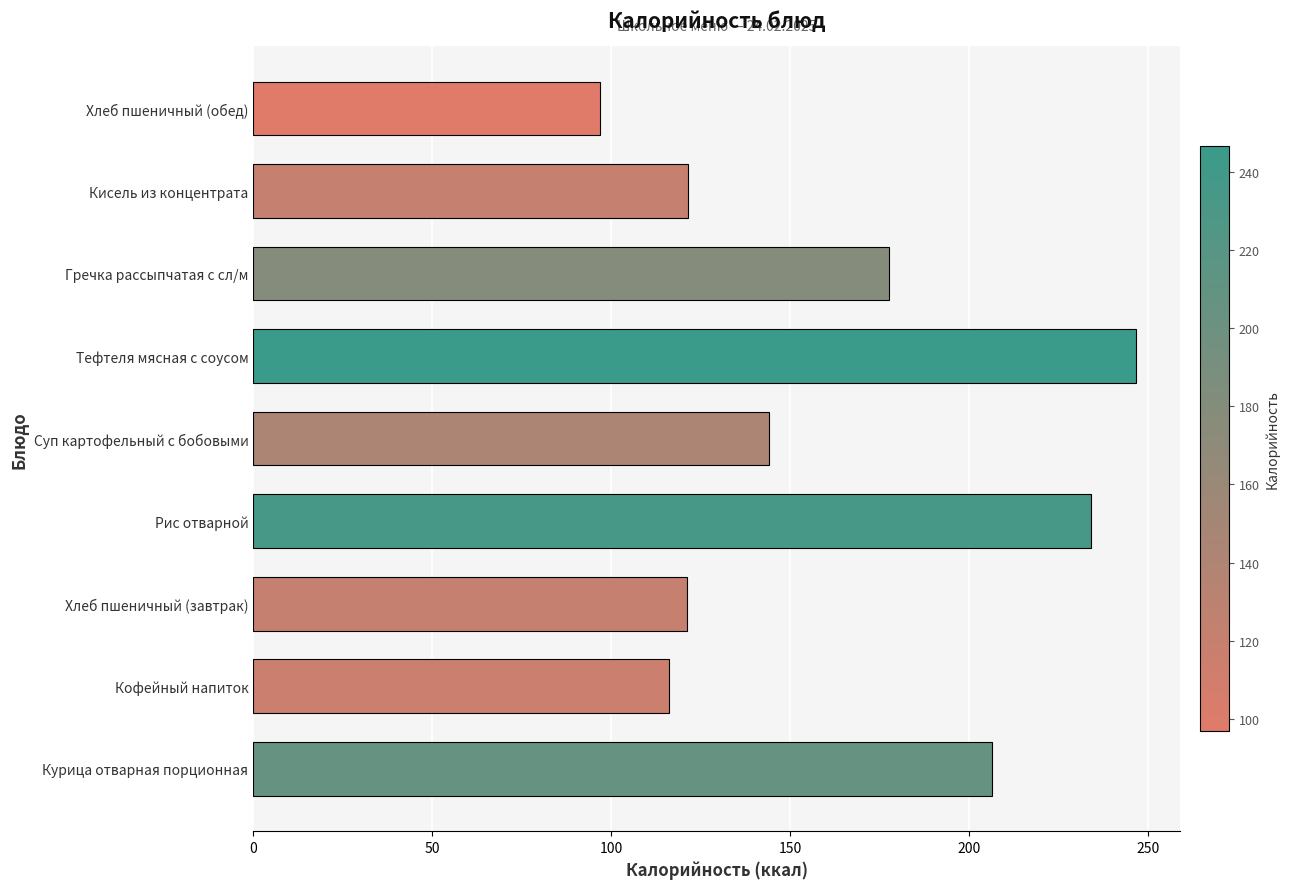

Are the bars grouped side by side (vs. stacked)?

No